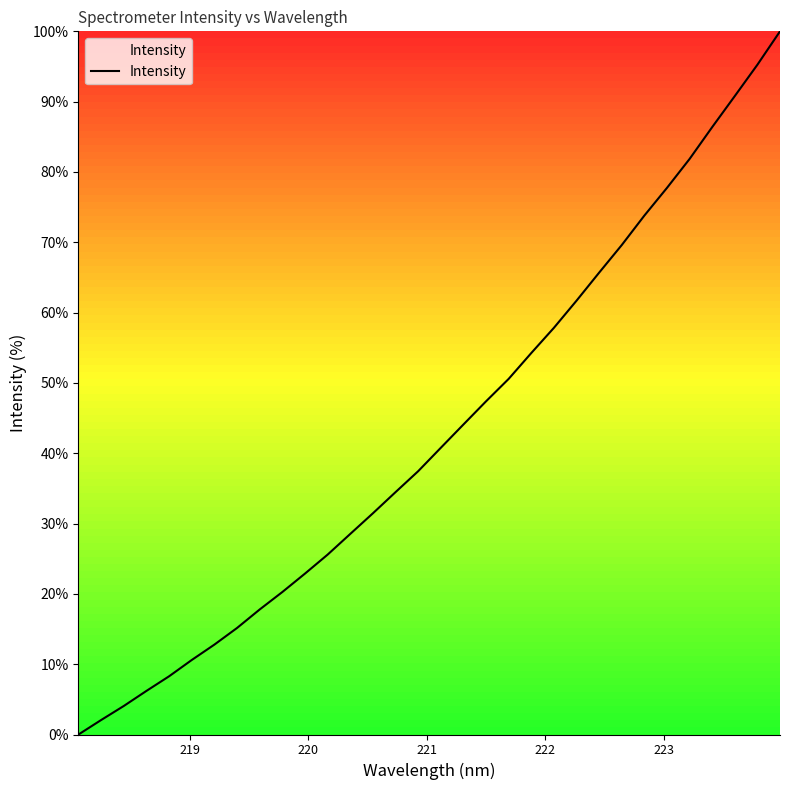

Is this an area chart (filled region under the line)?

No